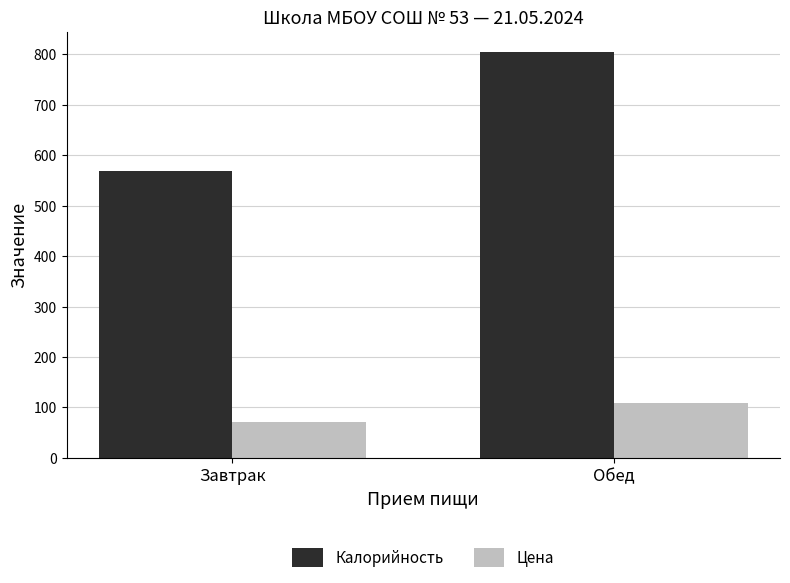

What is the label of the 2nd bar from the left?

Обед